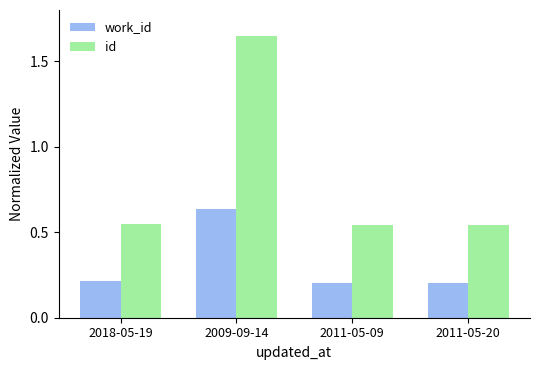

Which series has the widest spread of values?

id